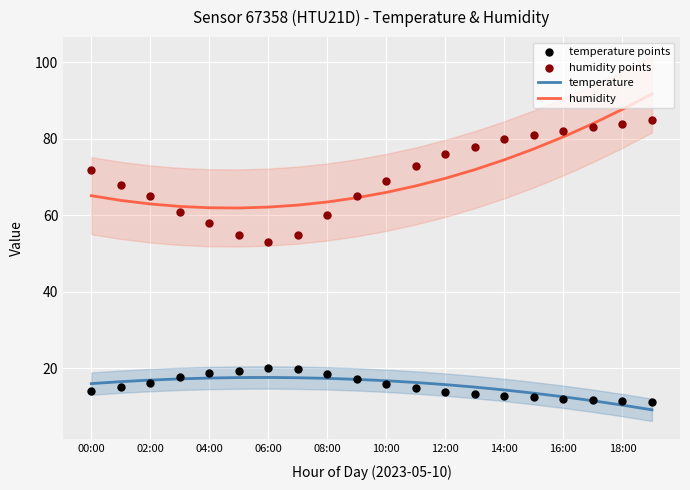

Which series has the largest Y range (max minus min)?

humidity points